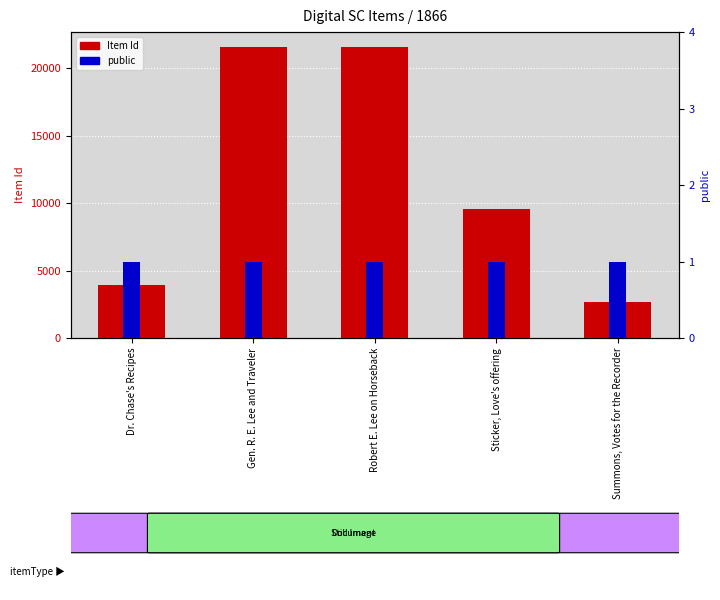

What is the greatest value displayed?

21616